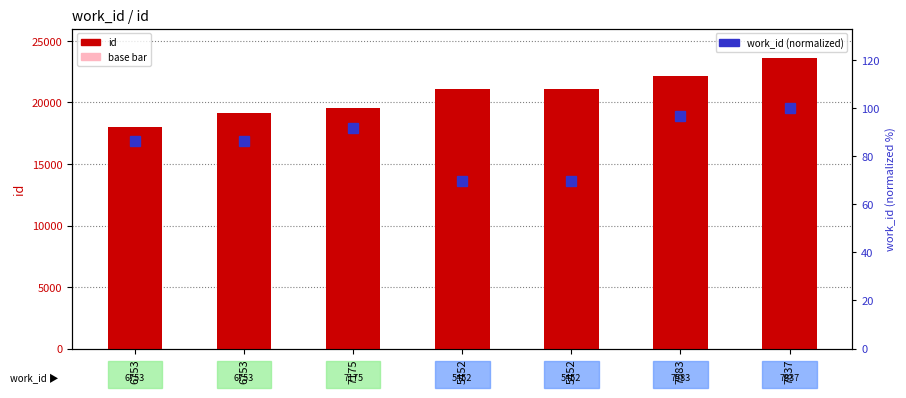

How many values in the work_id (normalized) series are below 86?

2